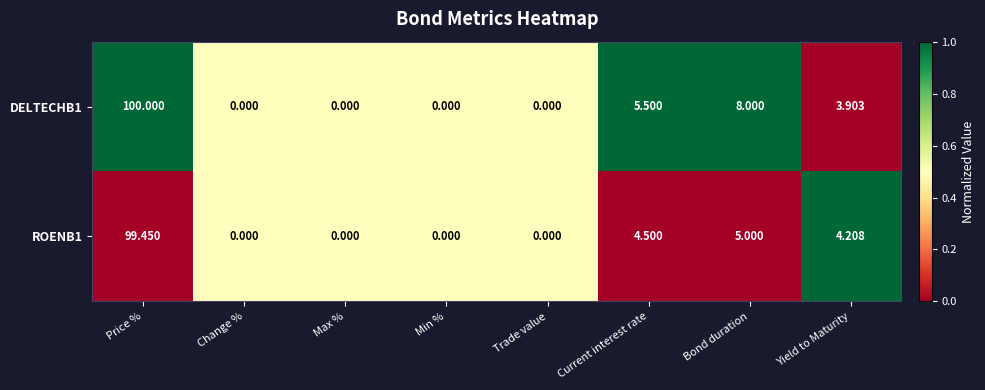

Is the value of ROENB1 at Yield to Maturity greater than the value of DELTECHB1 at Current interest rate?

No